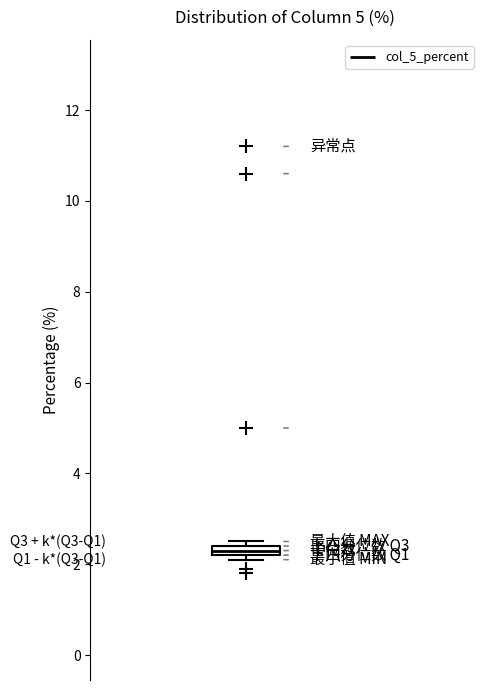

Where is the upper edge of the box on the y-axis? The values are not printed on the chart, so give them approximately, as read against the axis.

2.4